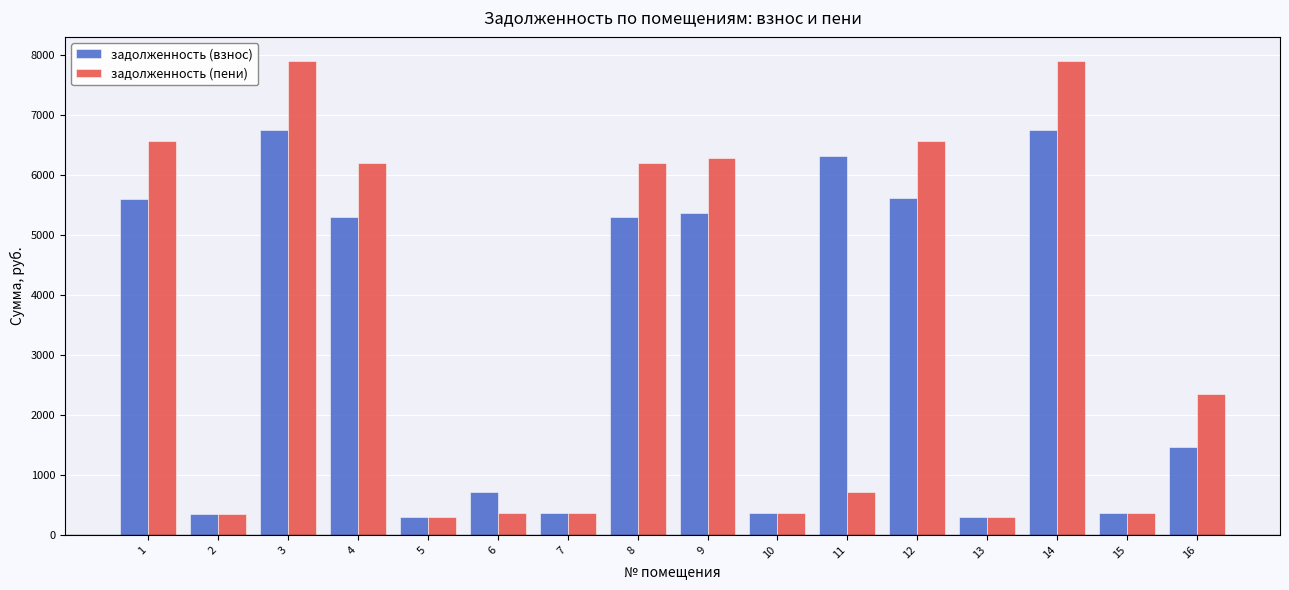

Which series has the widest spread of values?

задолженность (пени)